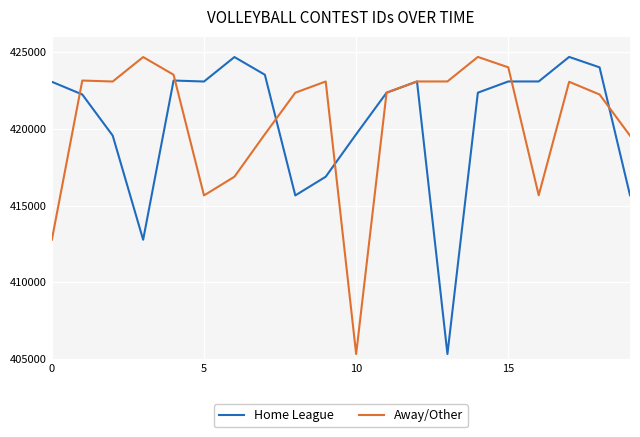

What is the smallest value displayed?

405328